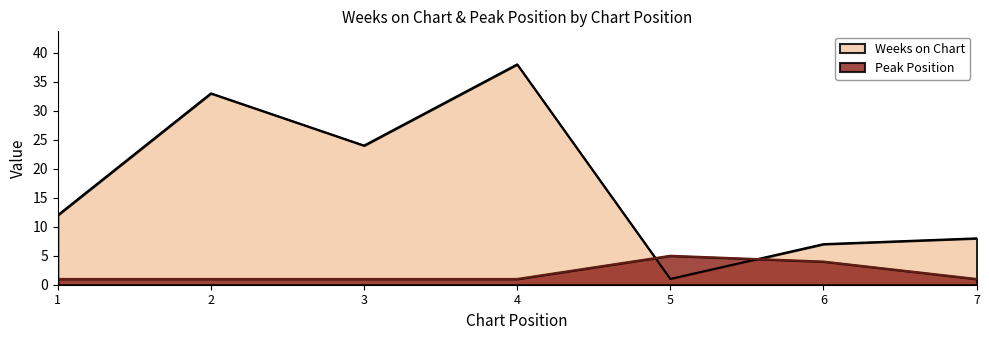

List the series in order of their peak value, lowest first.

Peak Position, Weeks on Chart